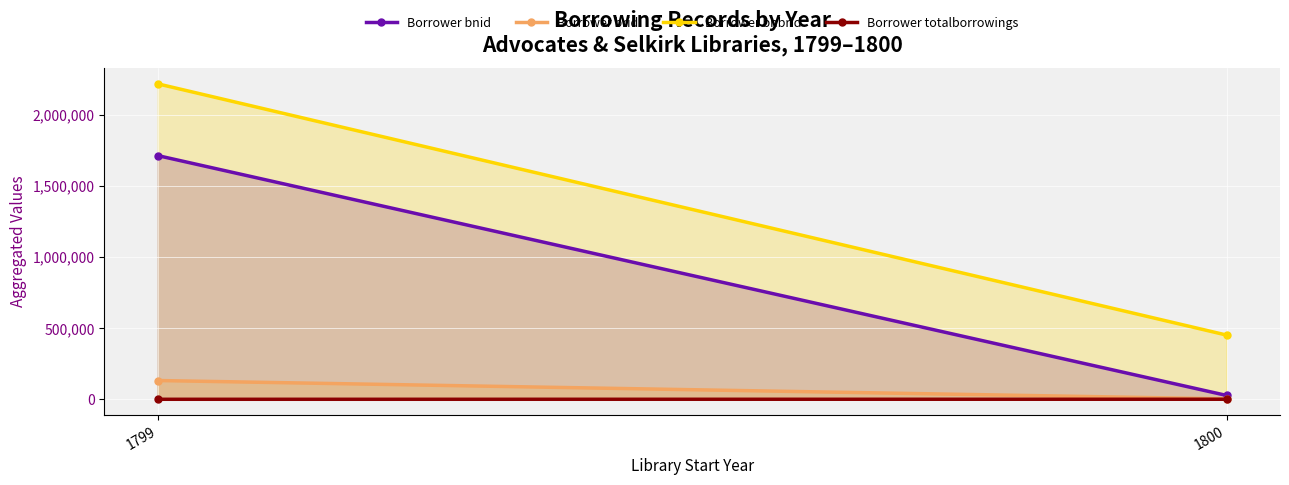

Reading left to right, extract all data points from this chart.

Borrower bnid: 1715805	27359
Borrower brid: 132331	2976
Borrower bnbrid: 2220903	452267
Borrower totalborrowings: 255	495